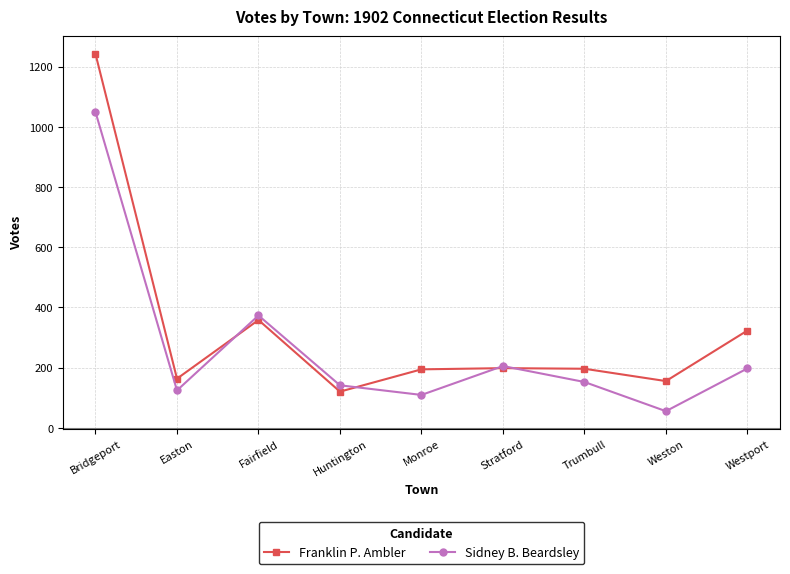

Where does the Sidney B. Beardsley series first go above 152?

Bridgeport